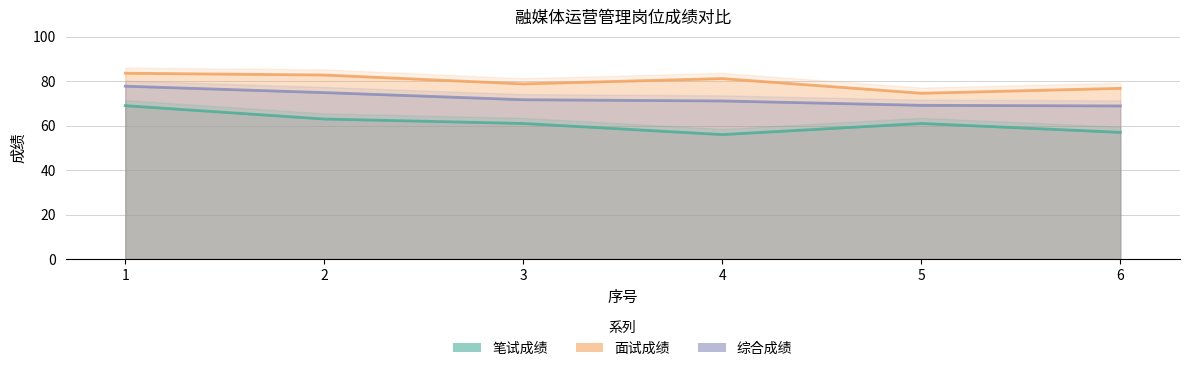

Which has a higher value, 1 or 5?

1